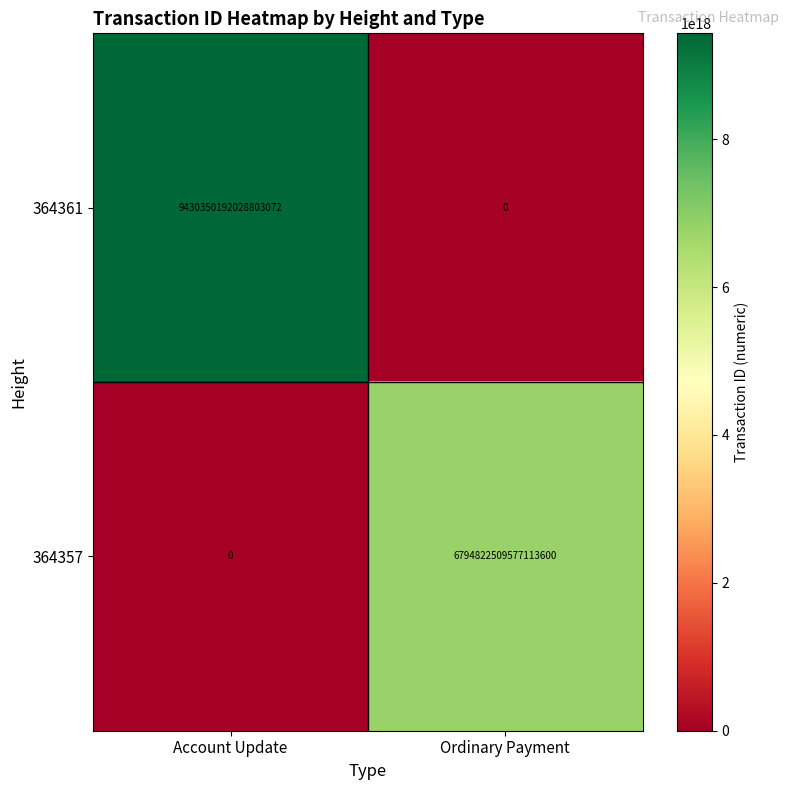

The value of 364357 at Ordinary Payment is 6794822509577113600. True or false?

True